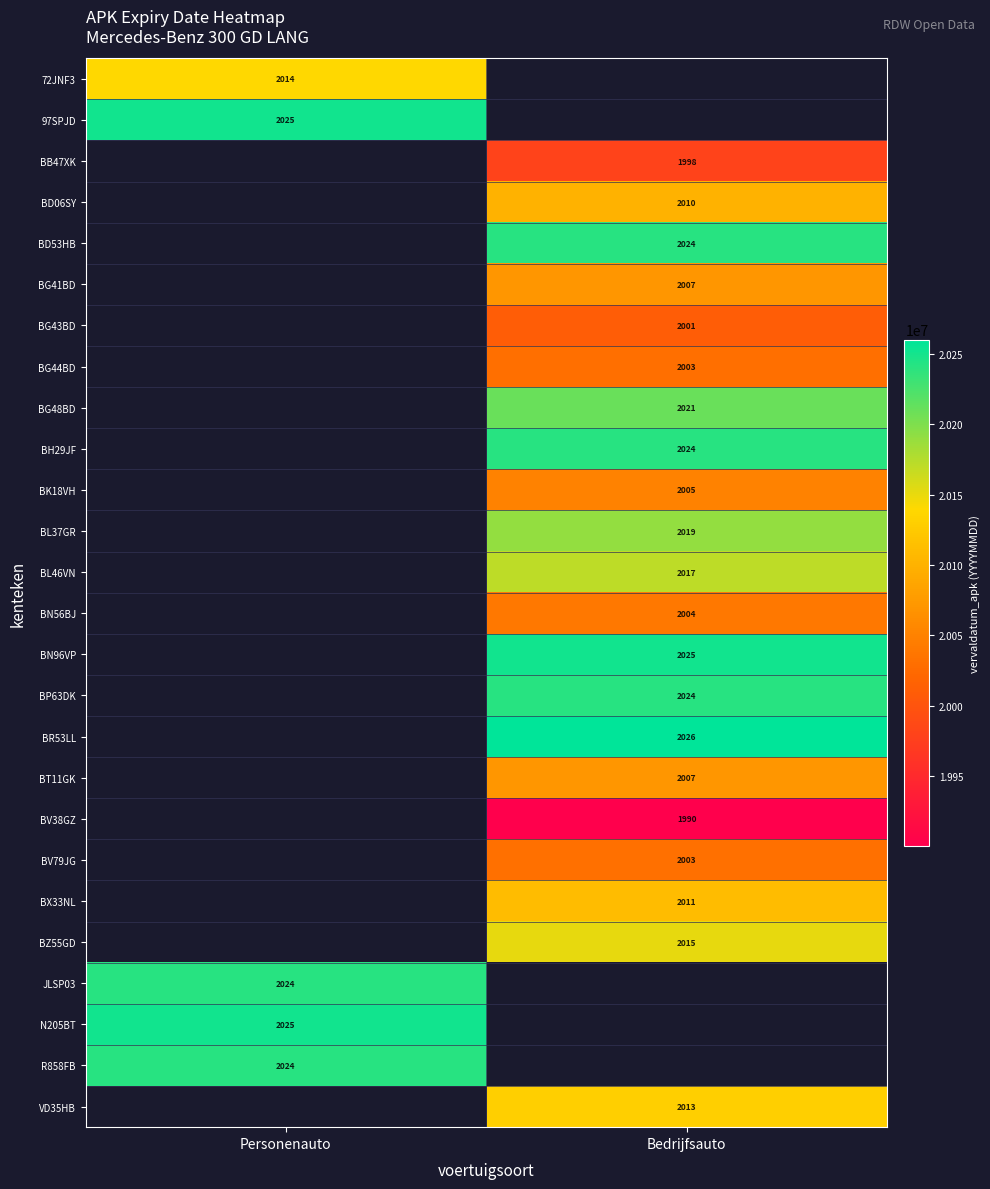

Which label corresponds to the largest value in the chart?

Bedrijfsauto